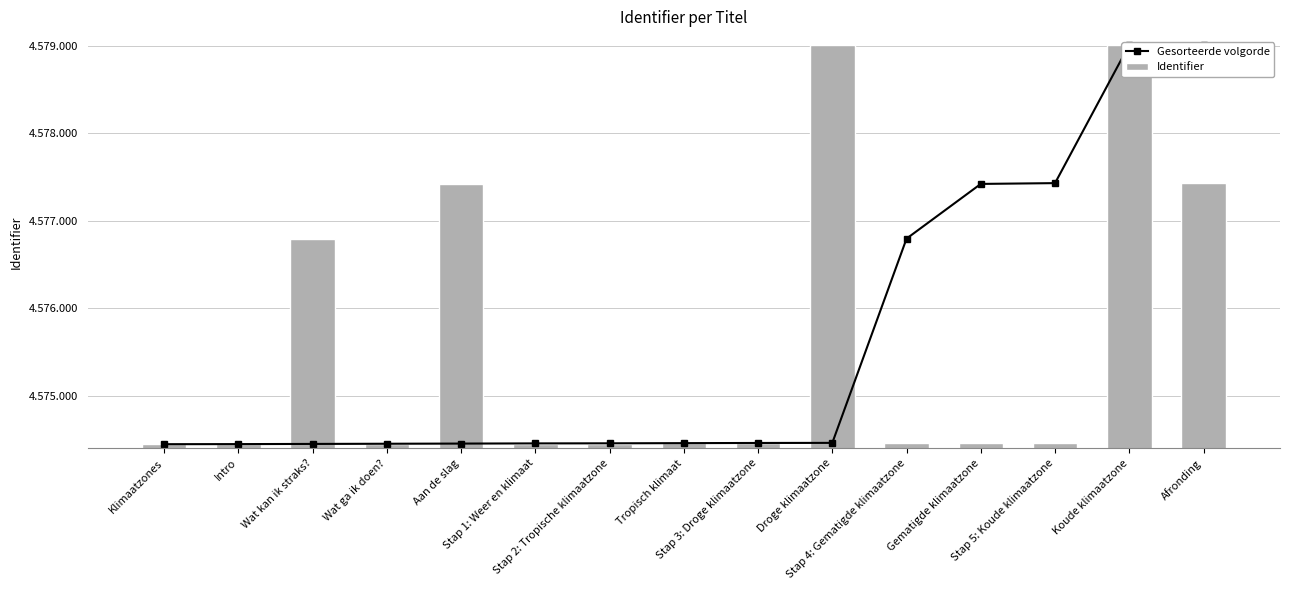

How many data points does each series have?

15